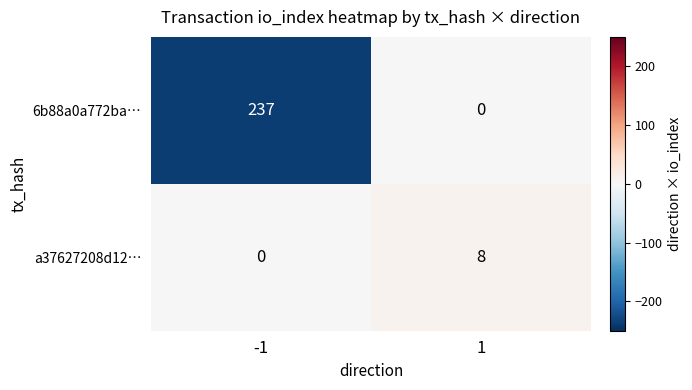

List the series in order of their overall mean, highest first.

6b88a0a772ba…, a37627208d12…